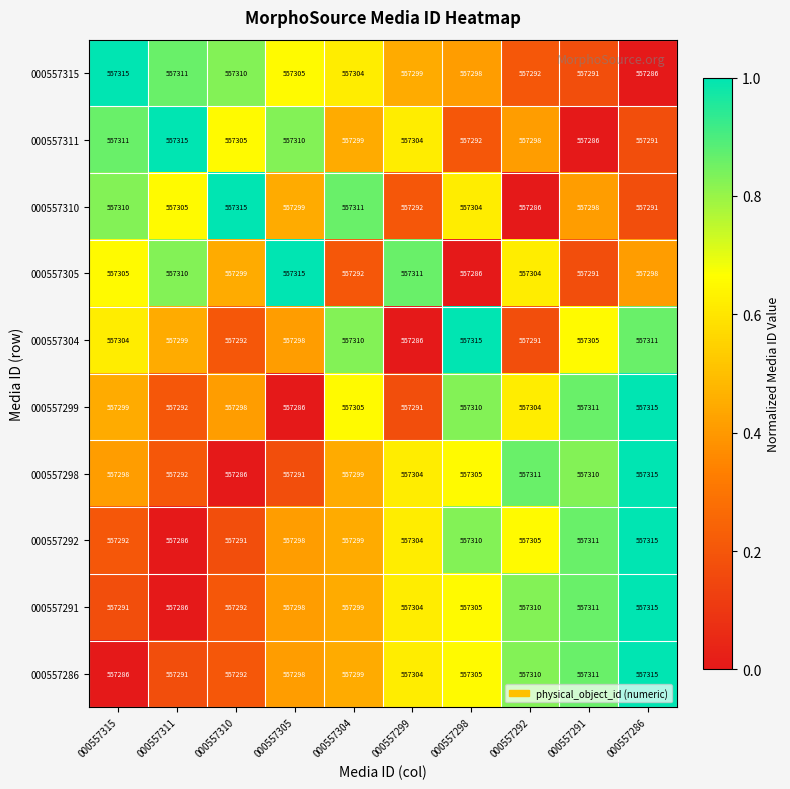

The value of 000557291 at 000557292 is 904436. True or false?

False